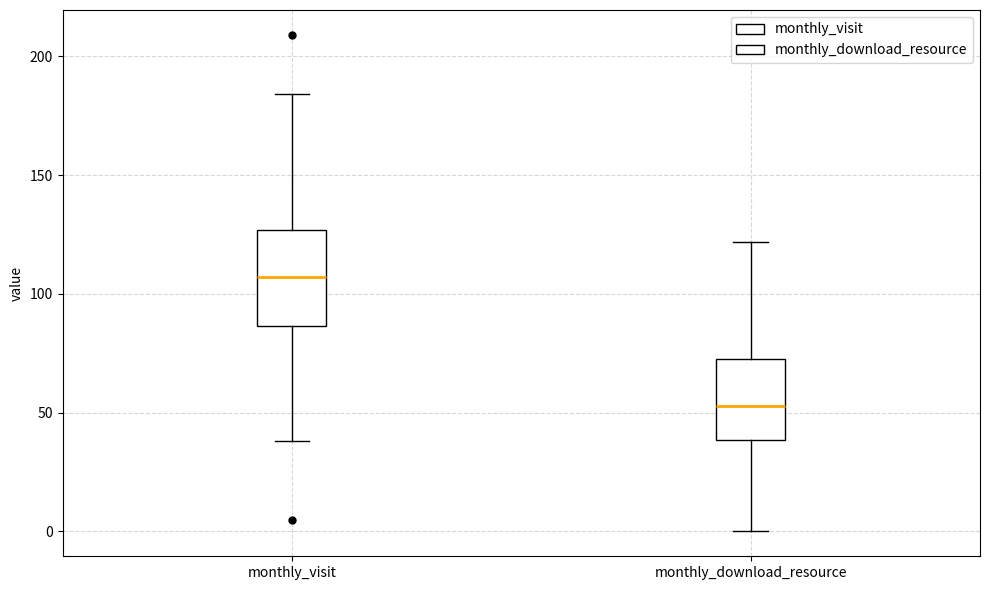

Which box is the tallest, from its lower edge to its upper edge?

monthly_visit